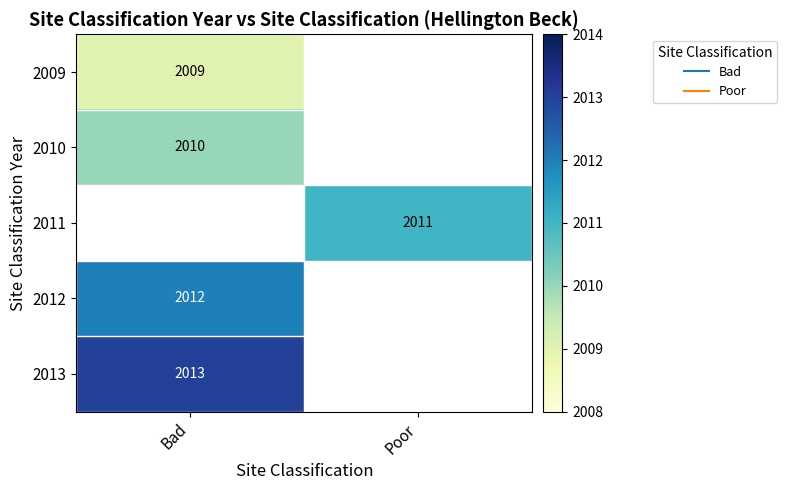

Read the 2013 value at Bad.

2013.0